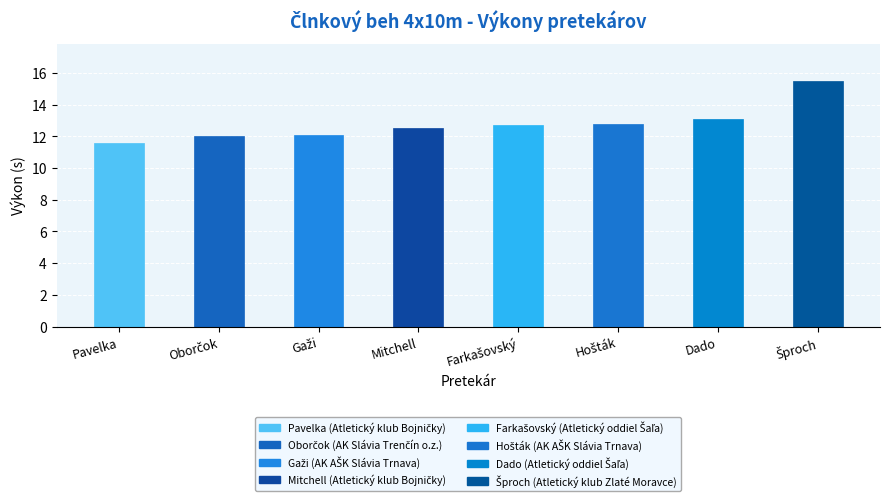

Reading left to right, transcribe all the data shown in this chart.

11.6	12.0	12.1	12.5	12.7	12.8	13.1	15.5